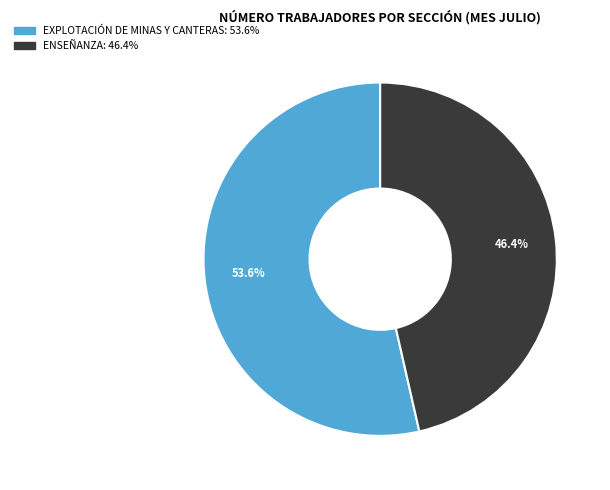

Is it true that EXPLOTACIÓN DE MINAS Y CANTERAS is 54% of the pie?

True